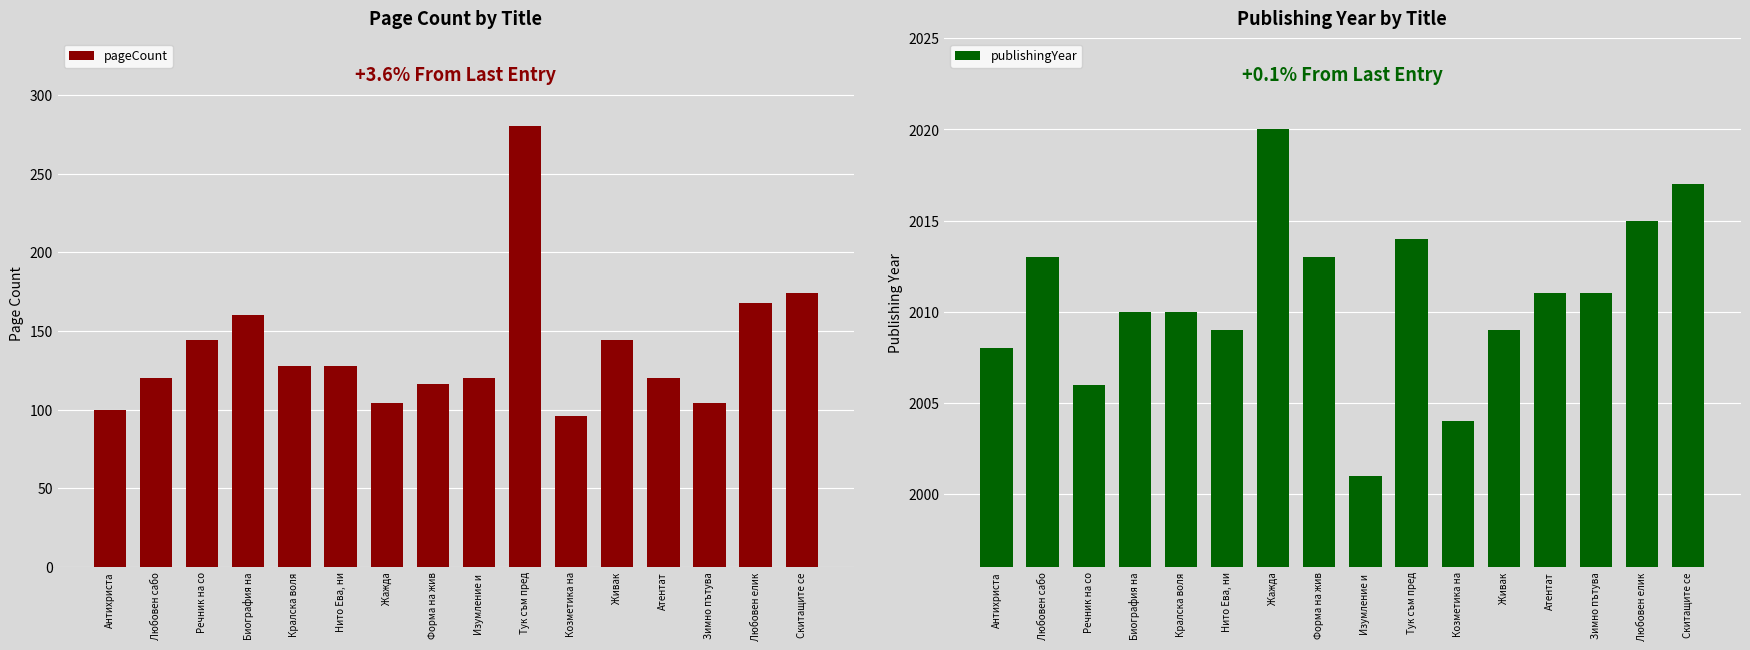

Reading right to left, what are all the values shown in this chart?

pageCount: Скитащите се=174	Любовен елик=168	Зимно пътува=104	Атентат=120	Живак=144	Козметика на=96	Тук съм пред=280	Изумление и =120	Форма на жив=116	Жажда=104	Нито Ева, ни=128	Кралска воля=128	Биография на=160	Речник на со=144	Любовен сабо=120	Антихриста=100
publishingYear: Скитащите се=2017	Любовен елик=2015	Зимно пътува=2011	Атентат=2011	Живак=2009	Козметика на=2004	Тук съм пред=2014	Изумление и =2001	Форма на жив=2013	Жажда=2020	Нито Ева, ни=2009	Кралска воля=2010	Биография на=2010	Речник на со=2006	Любовен сабо=2013	Антихриста=2008